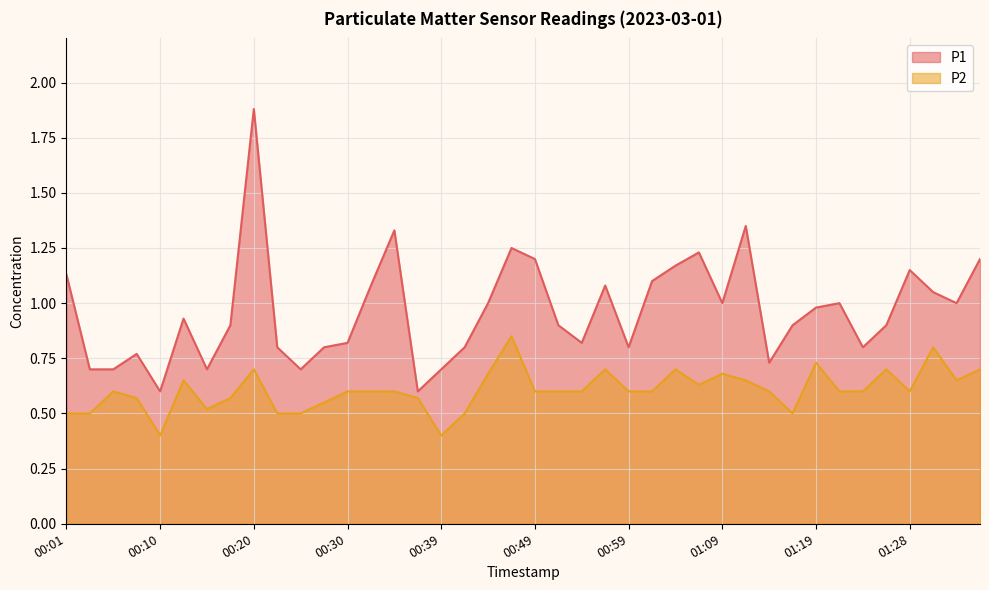

At how many categories does at least one series exceed 1?

14